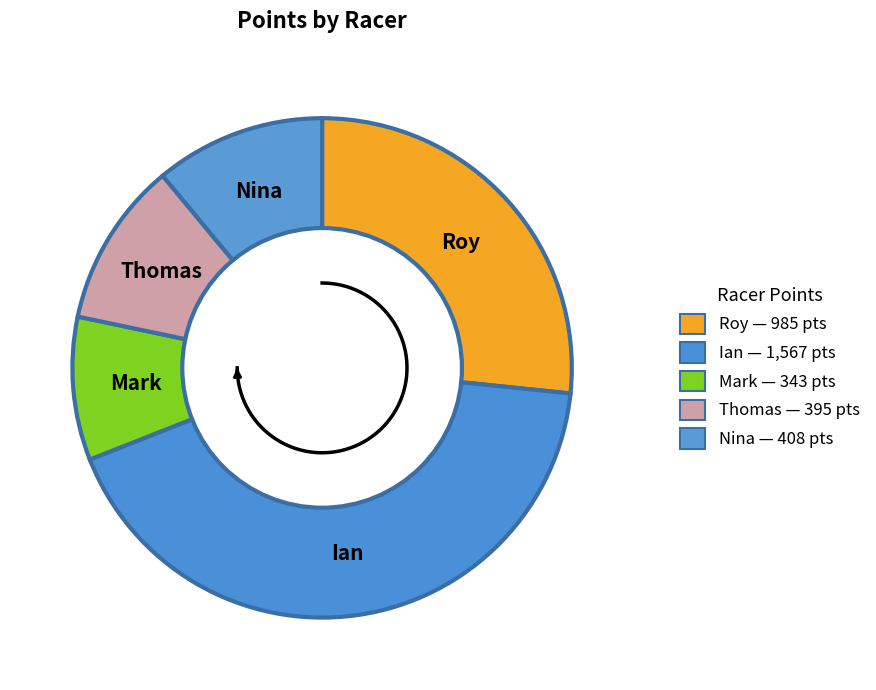

To the nearest percent, what is the combined percentage of Roy and Ian?

69%